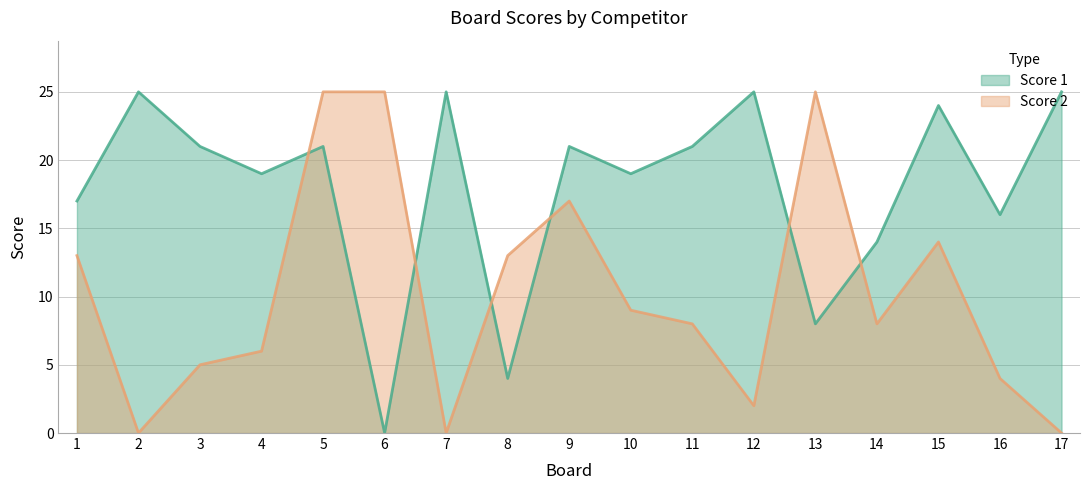

Between 14 and 11, which is larger?

11